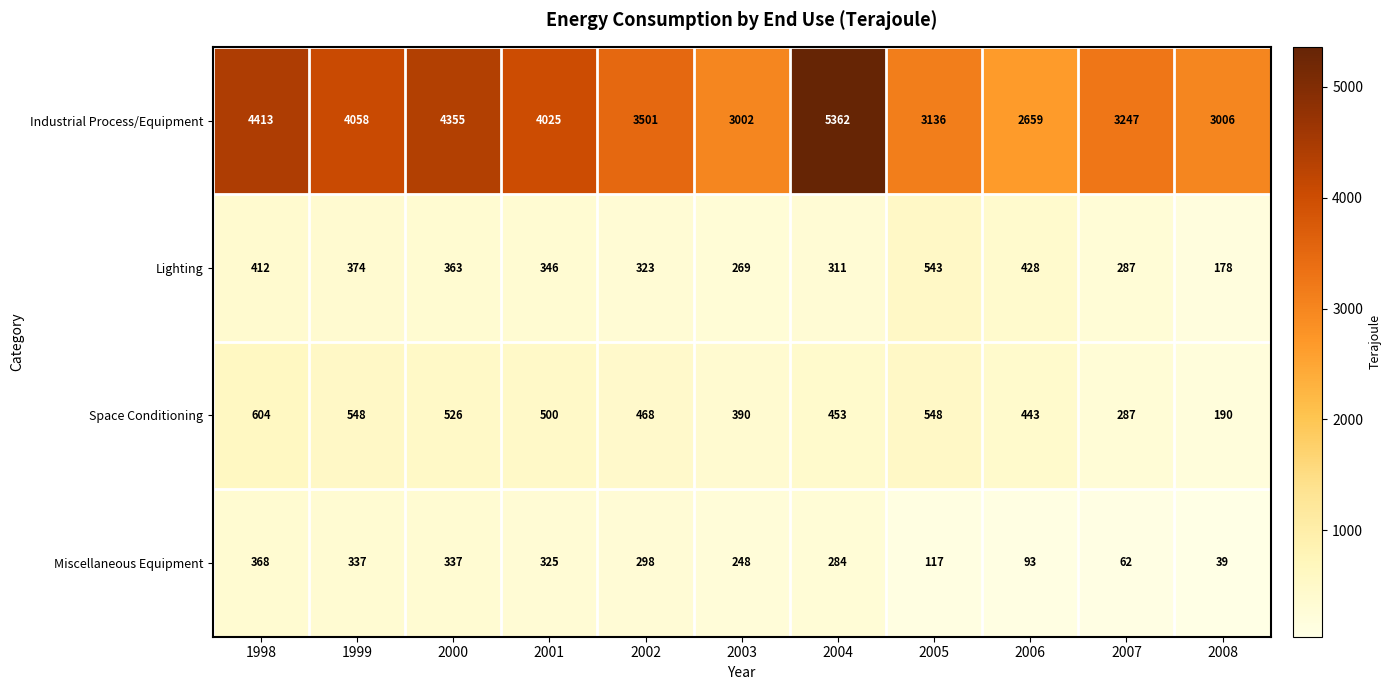

How many values in the Space Conditioning series are below 468?

5